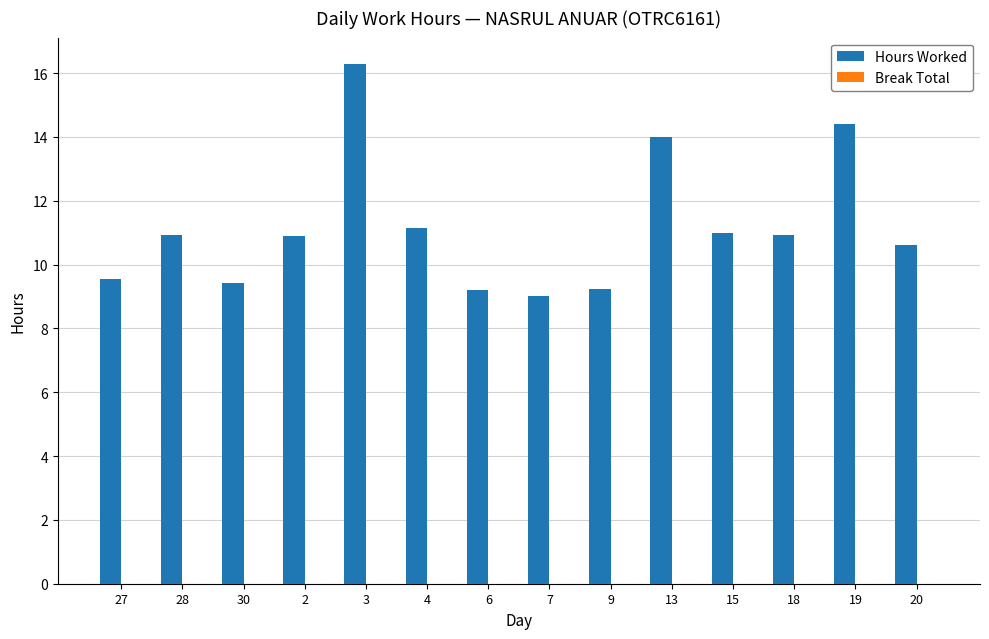

What is the smallest value displayed?

9.0